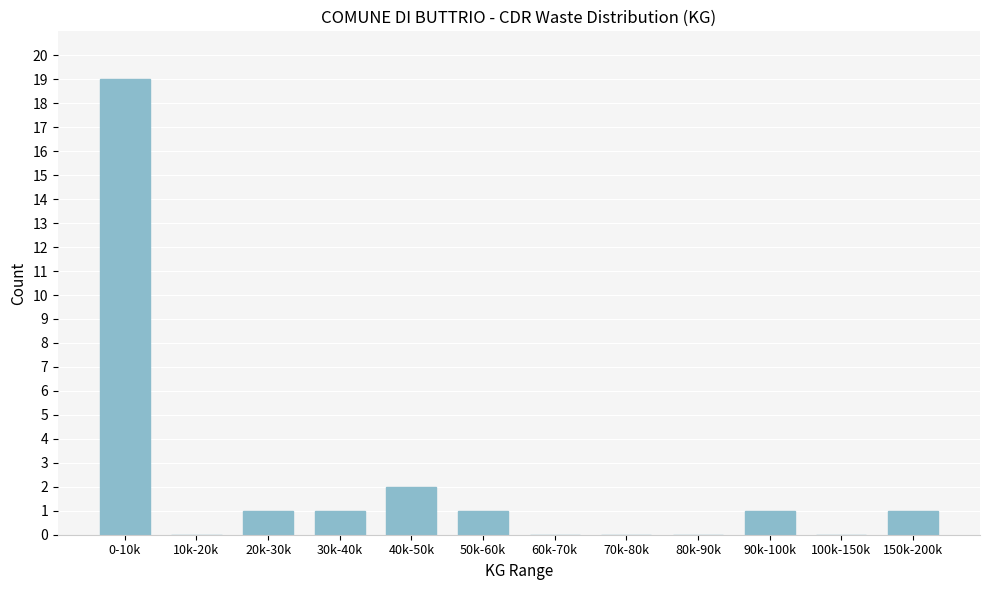

Reading left to right, what are all the values shown in this chart?

0-10k=19	10k-20k=0	20k-30k=1	30k-40k=1	40k-50k=2	50k-60k=1	60k-70k=0	70k-80k=0	80k-90k=0	90k-100k=1	100k-150k=0	150k-200k=1